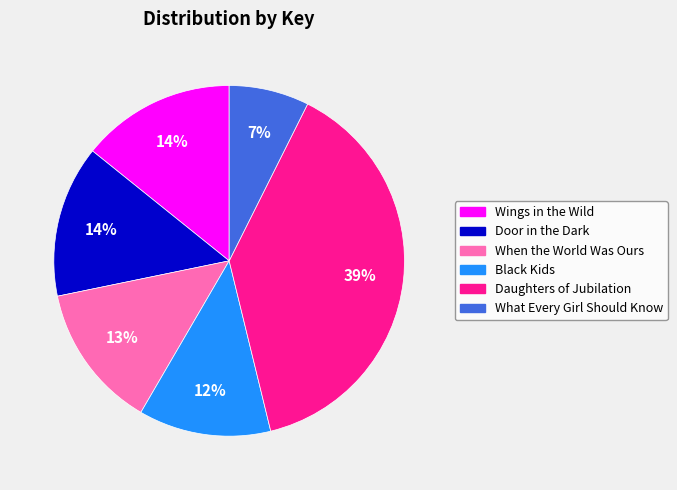

How many slices are in this pie chart?

6